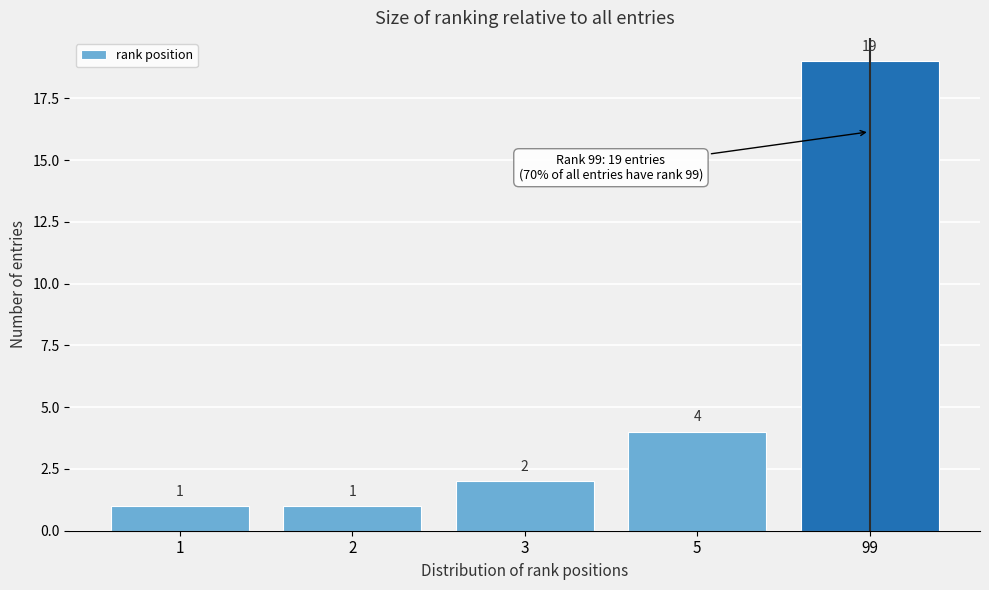

Reading left to right, list all the values displayed in this chart.

1	1	2	4	19